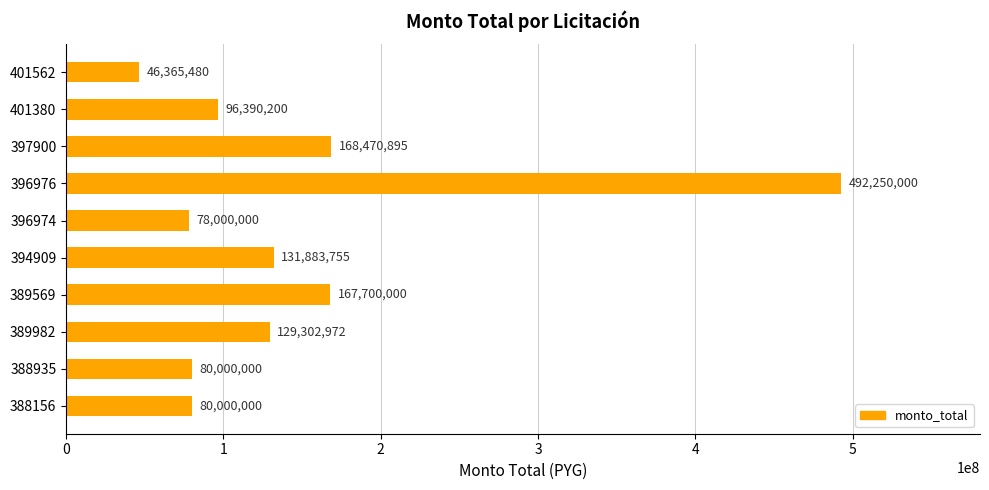

Reading top to bottom, list all the values displayed in this chart.

46365480	96390200	168470895	492250000	78000000	131883755	167700000	129302972	80000000	80000000